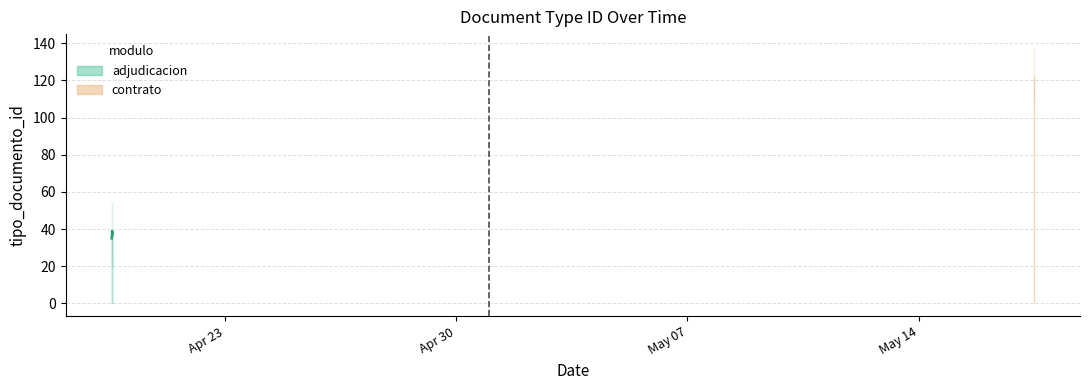

Reading left to right, list all the values displayed in this chart.

2013-04-19 13:44:28=35	2013-04-19 14:07:13=38	2013-04-19 13:54:09=36	2013-04-19 14:07:13=39	2013-05-17 11:39:01=123	2013-04-19 14:11:21=37